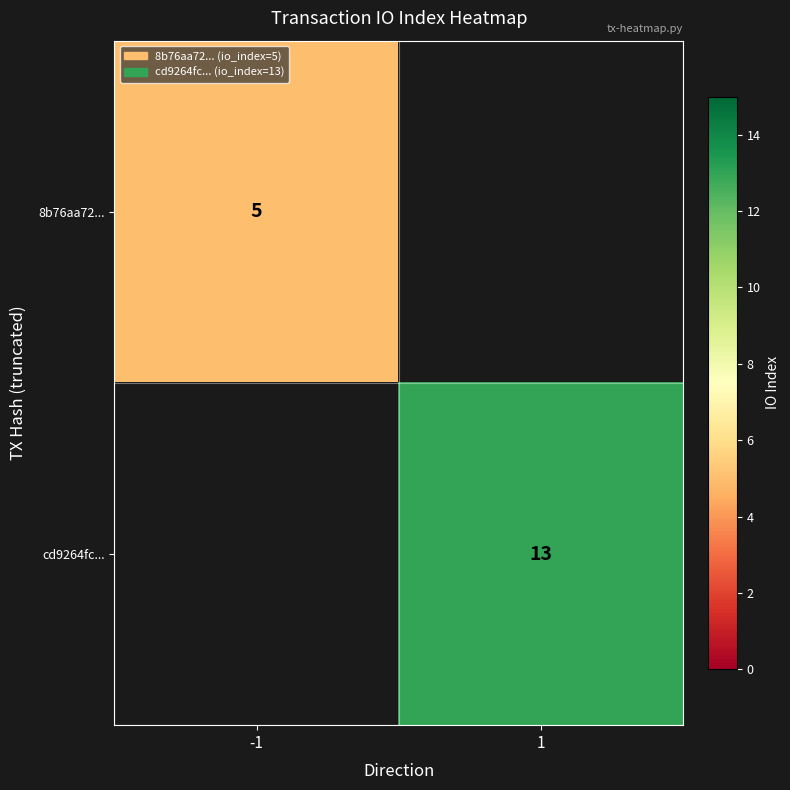

Is it true that cd9264fc... equals 19 at 1?

False